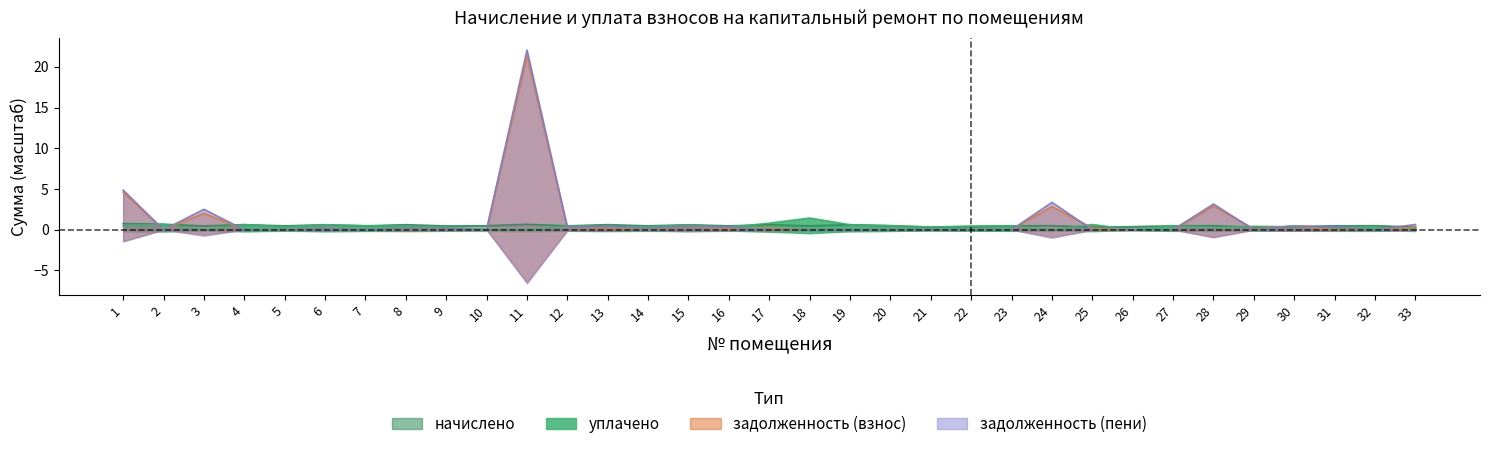

Does the chart display data point markers on the line(s)?

No